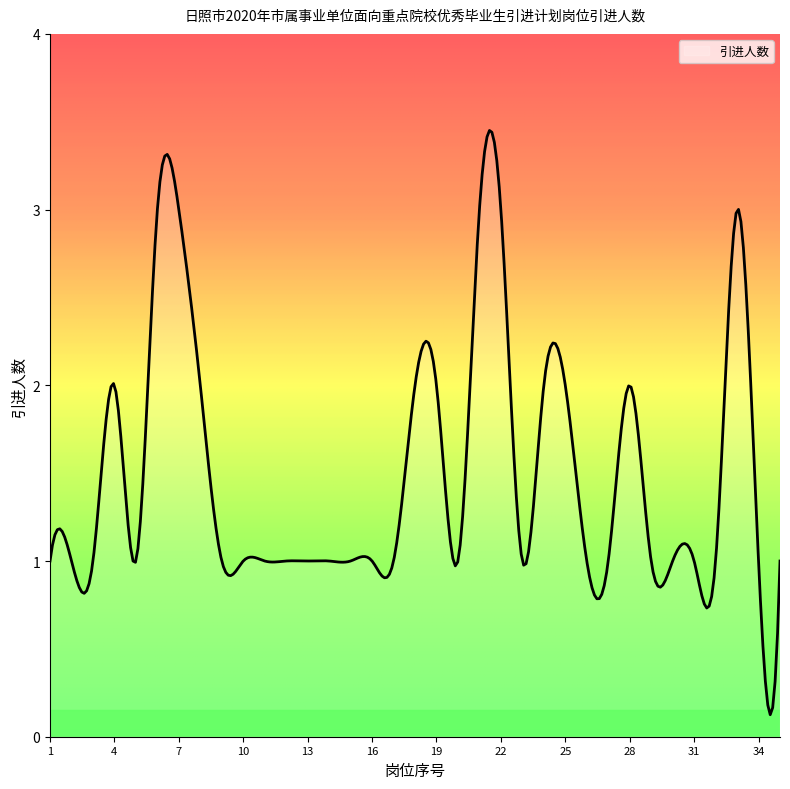

List the labels in order of value, largest first.

6, 7, 21, 22, 33, 4, 8, 18, 19, 24, 25, 28, 1, 2, 3, 5, 9, 10, 11, 12, 13, 14, 15, 16, 17, 20, 23, 26, 27, 29, 30, 31, 32, 34, 35